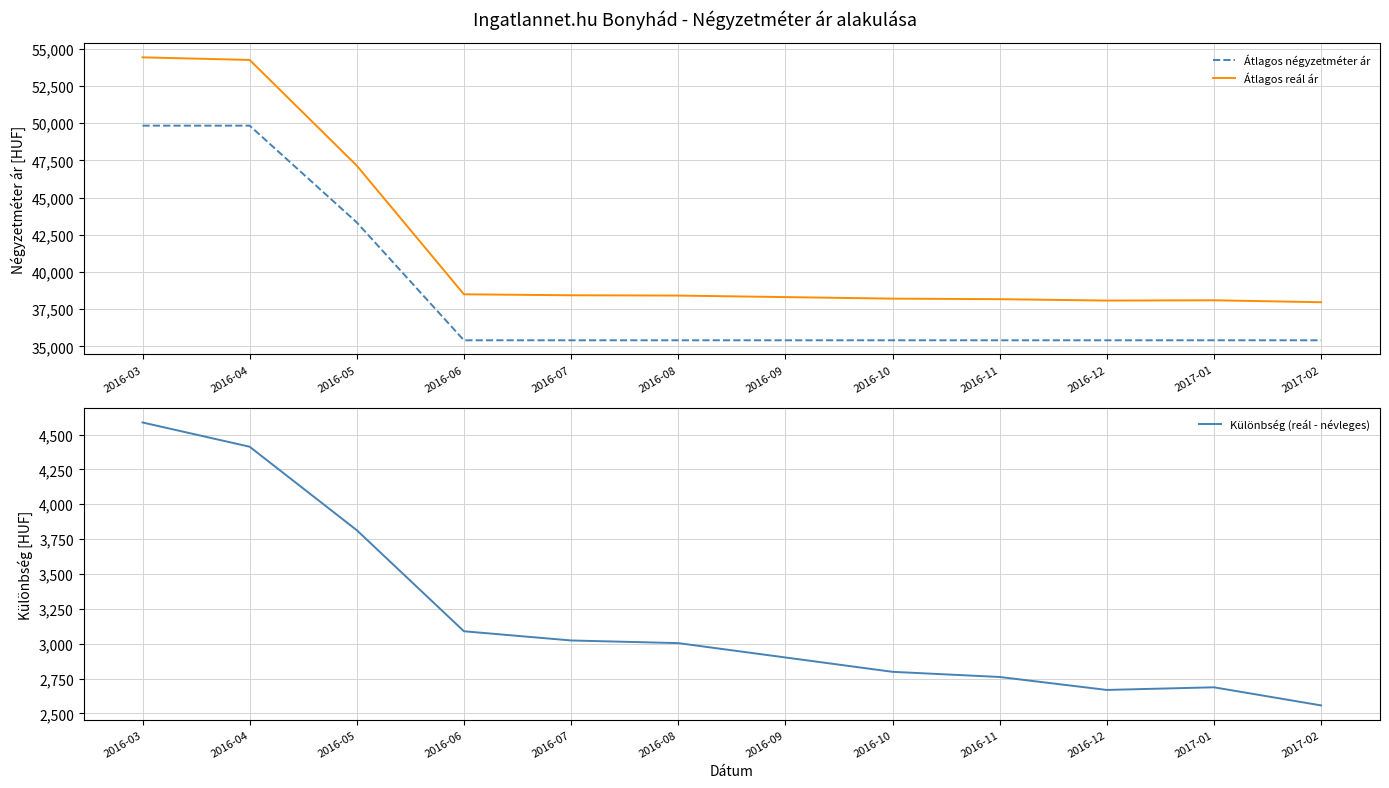

Does the chart have visible grid lines?

Yes